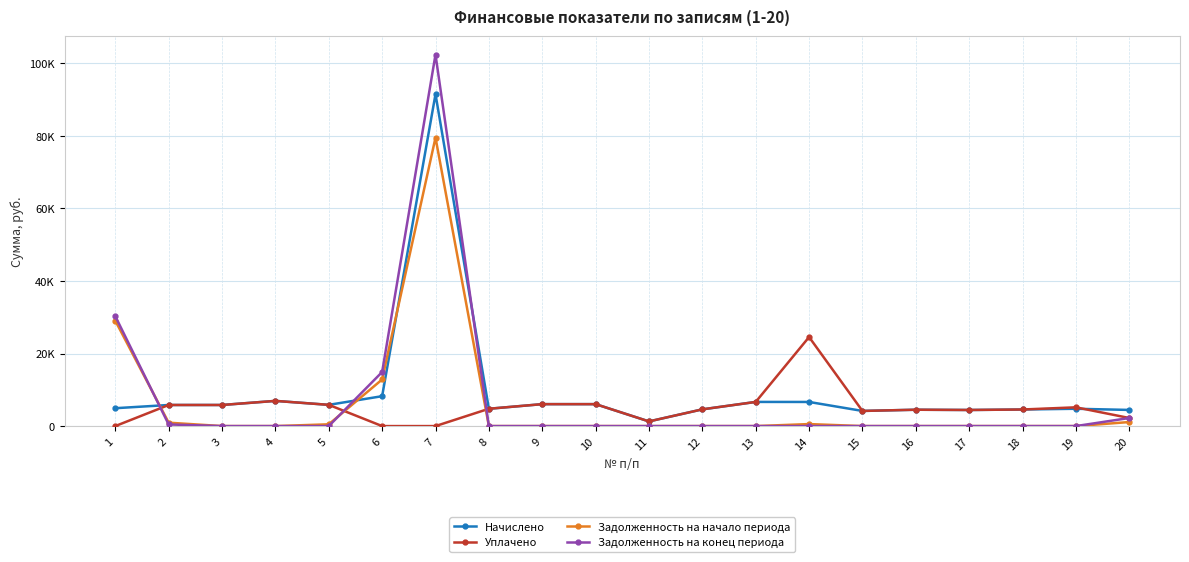

Where do Задолженность на конец периода and Задолженность на начало периода first cross each other?

1 and 2